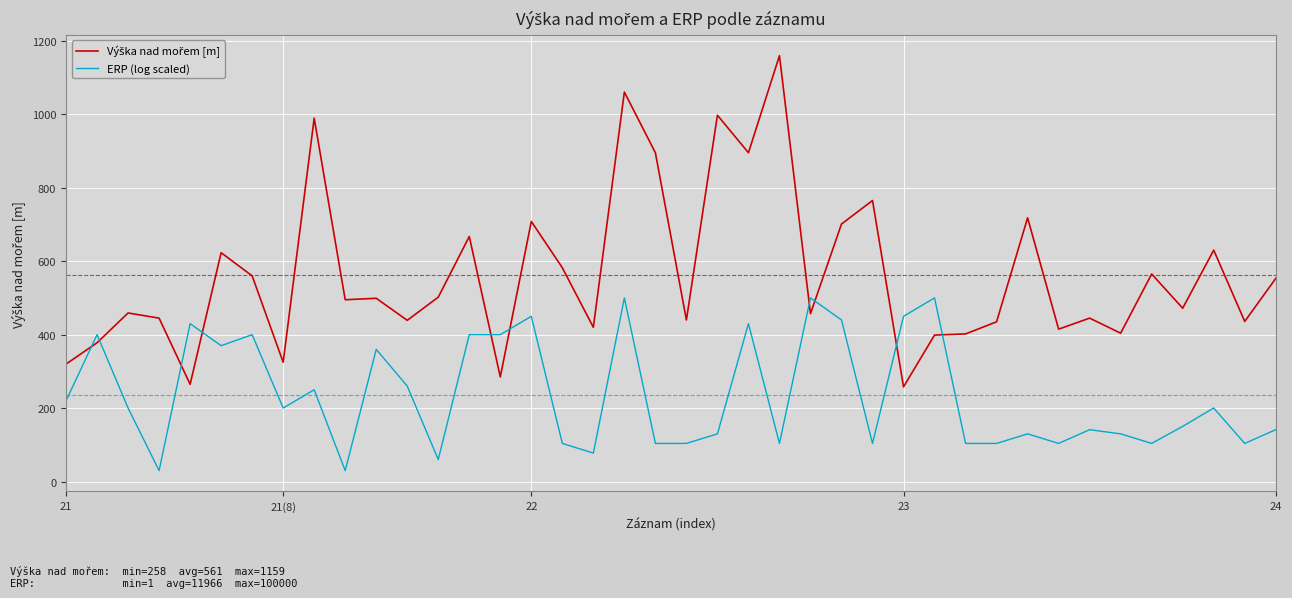

What is the greatest value displayed?

1159.0